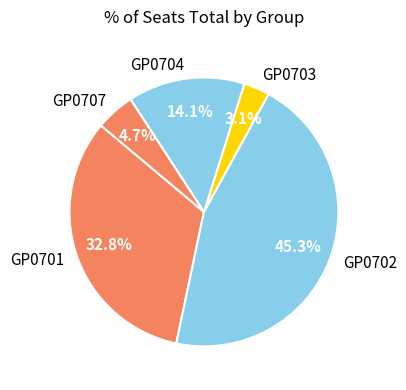

Rank the categories by value from highest to lowest.

GP0702, GP0701, GP0704, GP0707, GP0703